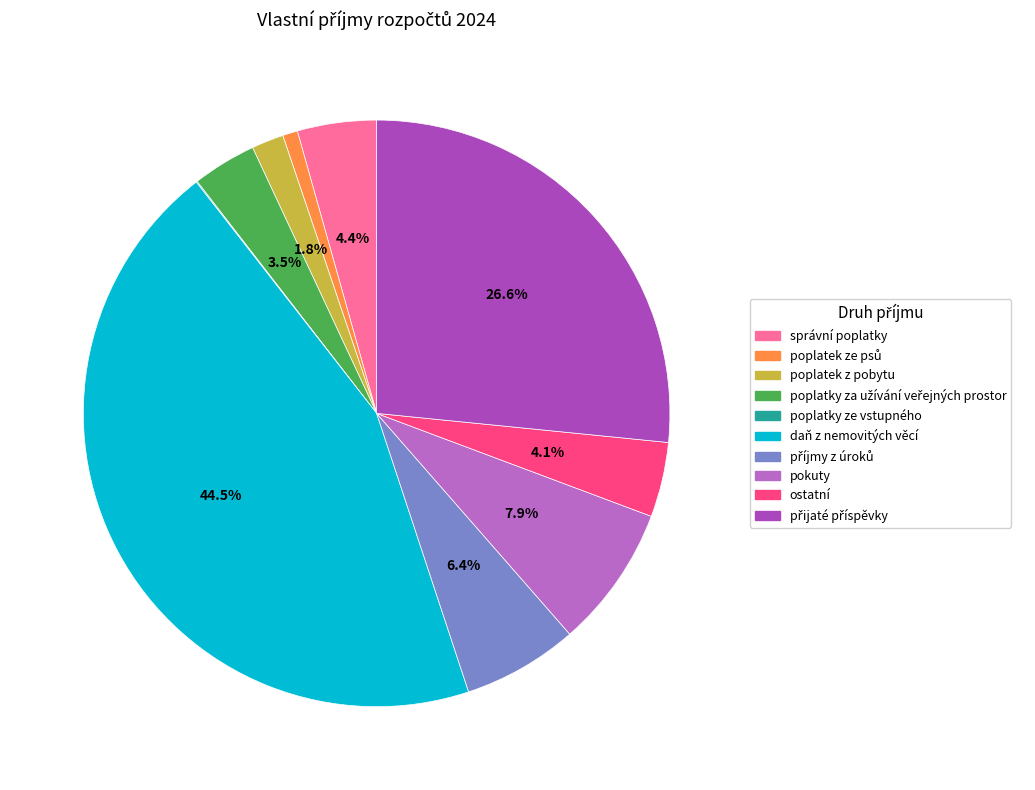

To the nearest percent, what is the average slice percentage?

10%